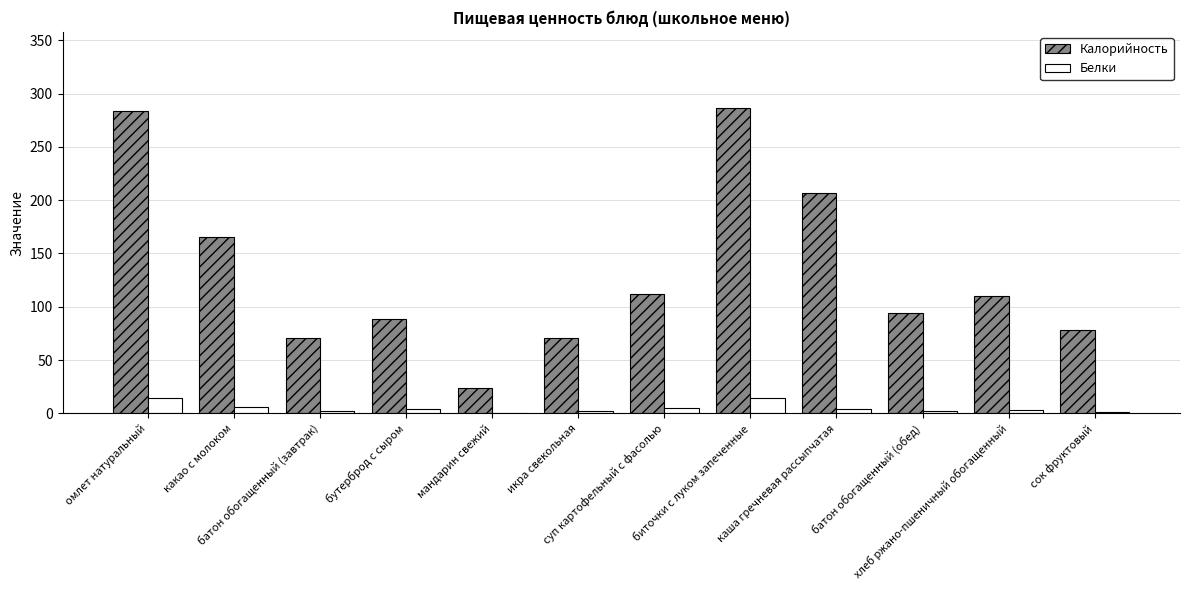

Which series has the largest total across all categories?

Калорийность